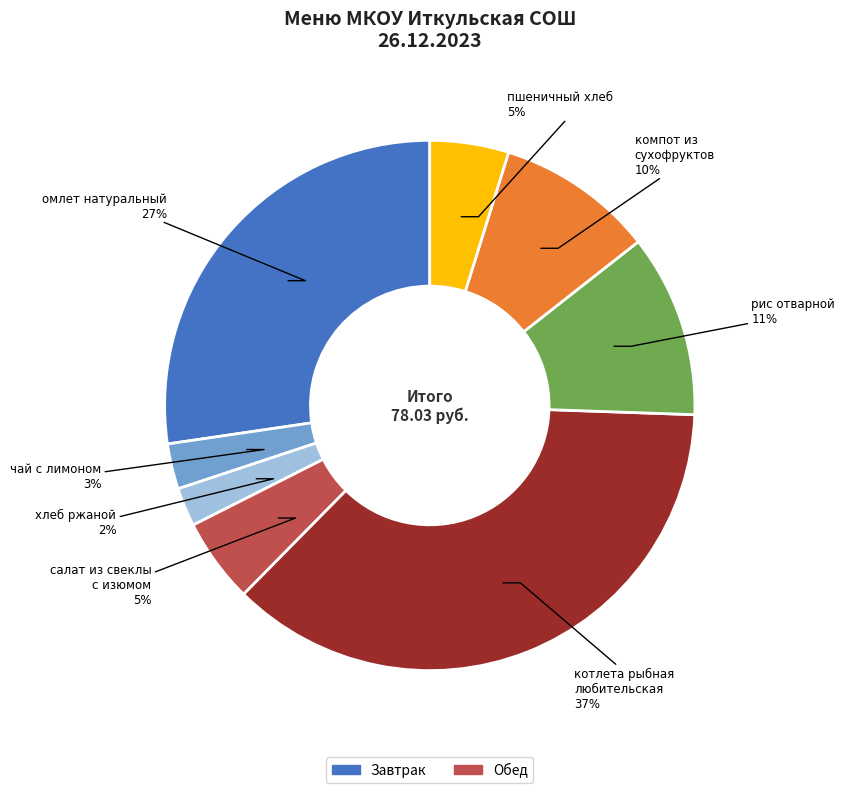

To the nearest percent, what is the difference between the компот из сухофруктов and котлета рыбная любительская slice percentages?

27%